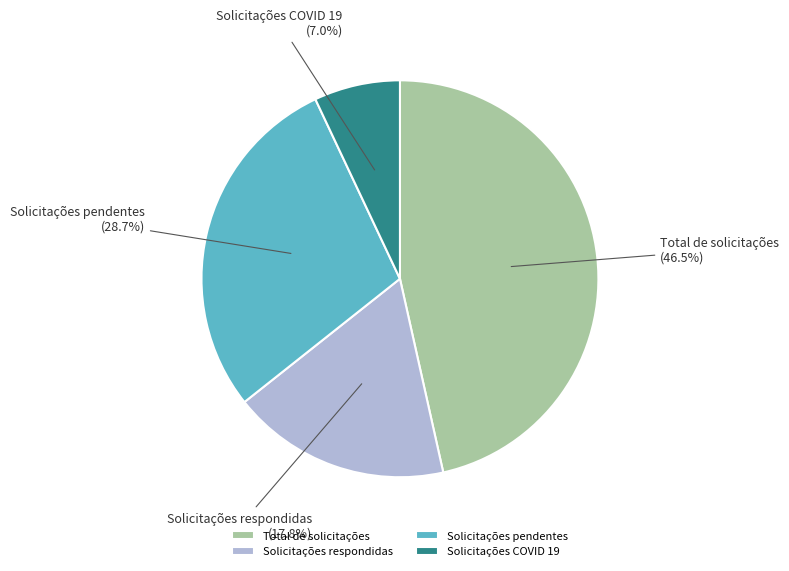

Which has a higher value, Solicitações respondidas or Total de solicitações?

Total de solicitações